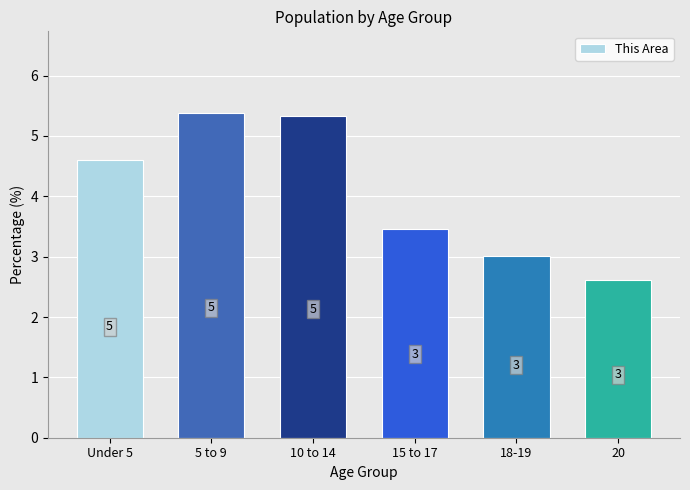

Which has a higher value, Under 5 or 20?

Under 5